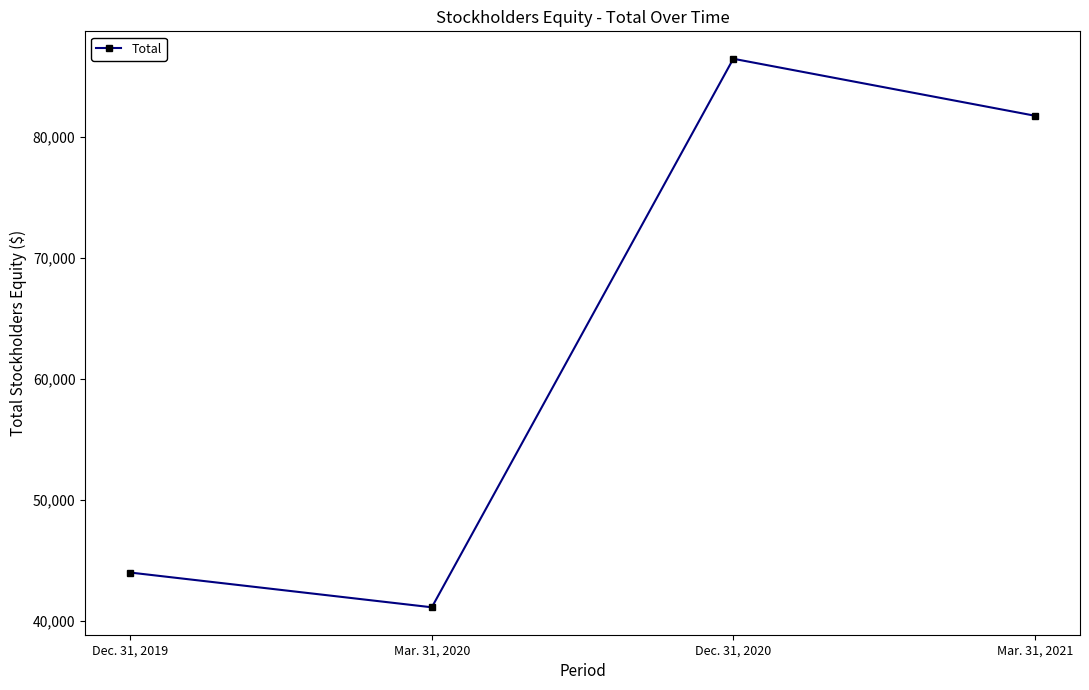

Between Dec. 31, 2020 and Dec. 31, 2019, which is larger?

Dec. 31, 2020